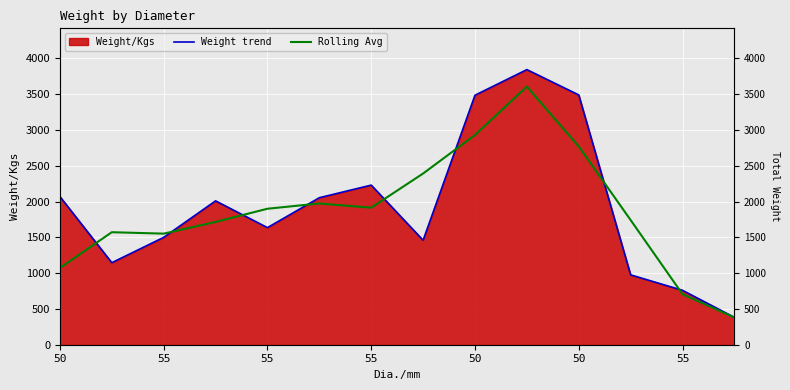

True or false: Rolling Avg has more than 0 interior local peaks.

True